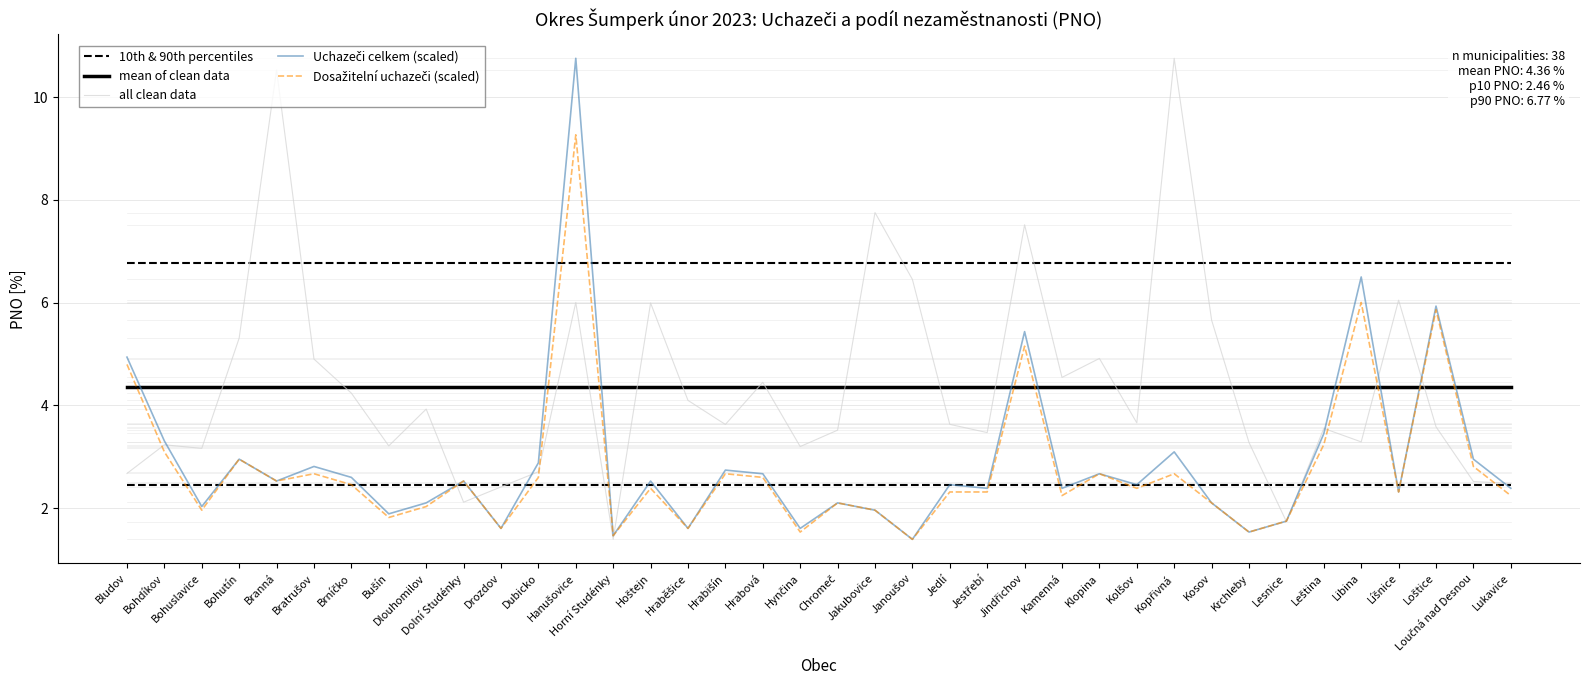

What is the minimum value for 10th & 90th percentiles?

2.5